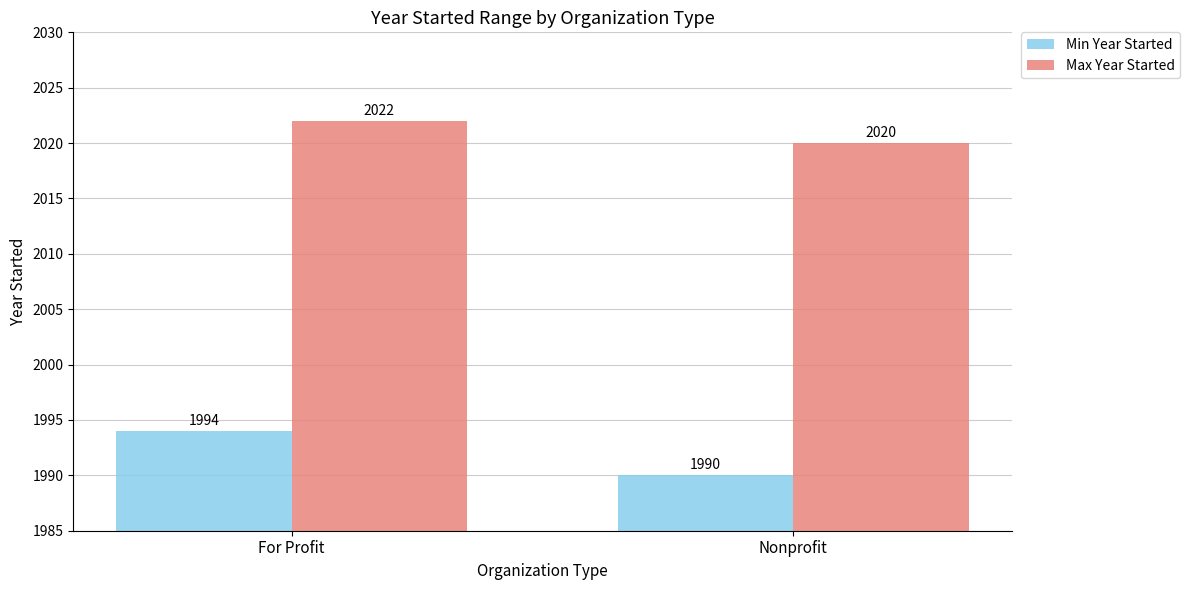

What is the total value across all series at Nonprofit?

4010